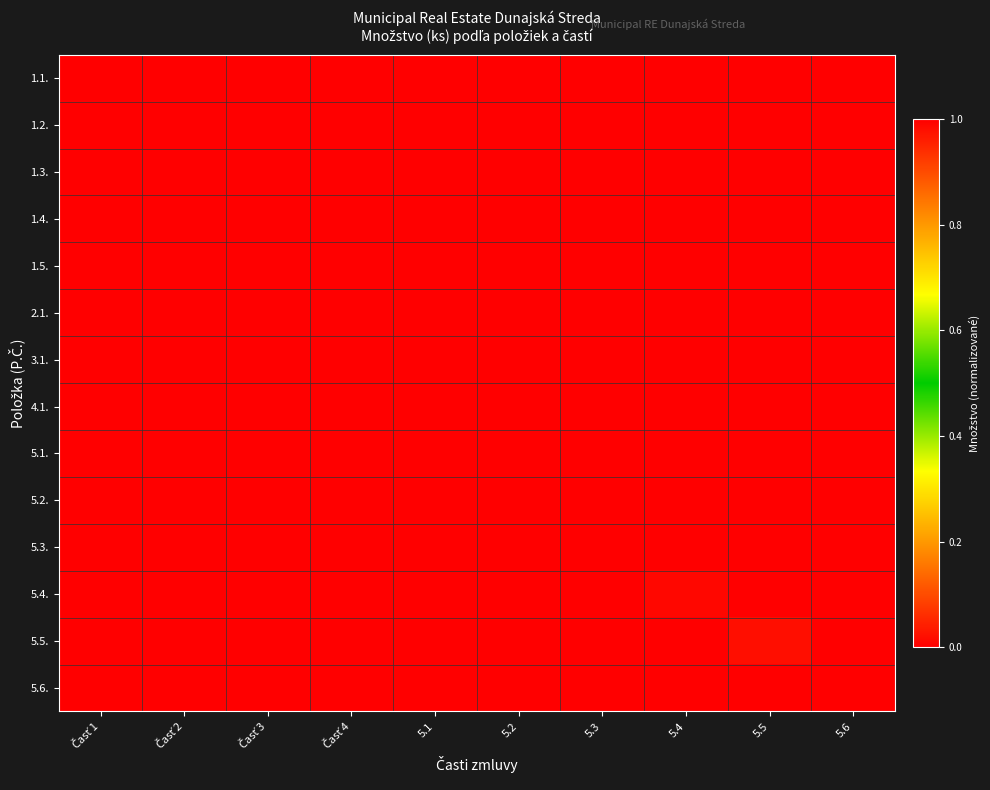

Between Časť 2 and 5.2, which series saw the biggest shift?

5.2.